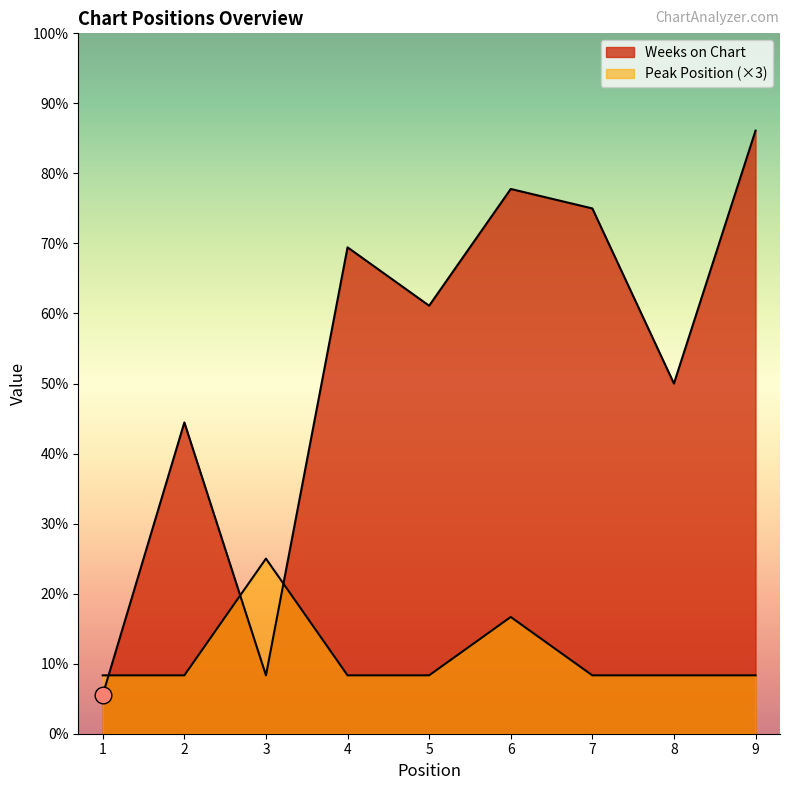

True or false: Weeks on Chart and Peak Position cross at least once.

True